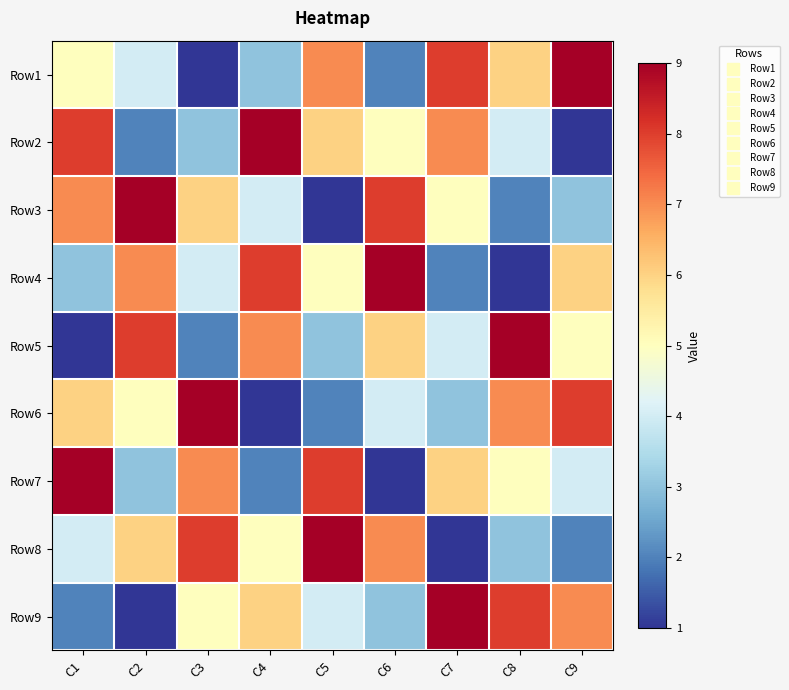

Which category has the highest value across all series?

C9